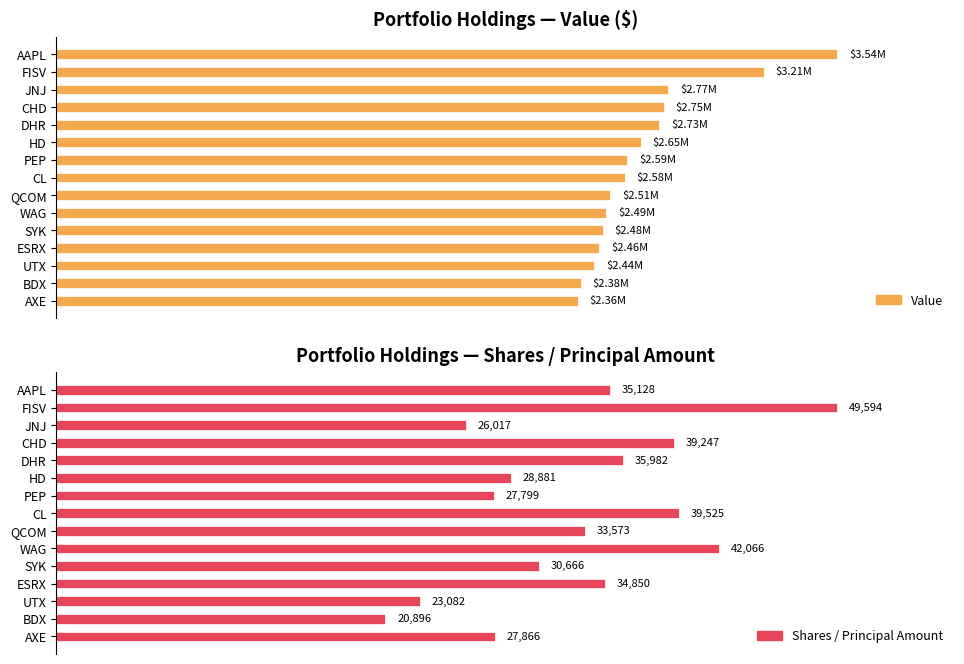

How many bars are there in total?

30